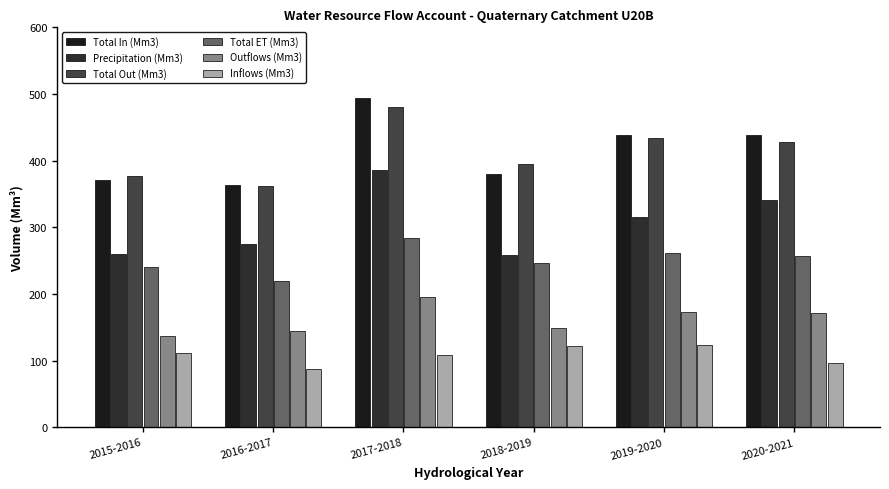

What is the difference between the maximum and minimum values in the Total In (Mm3) series?

131.5